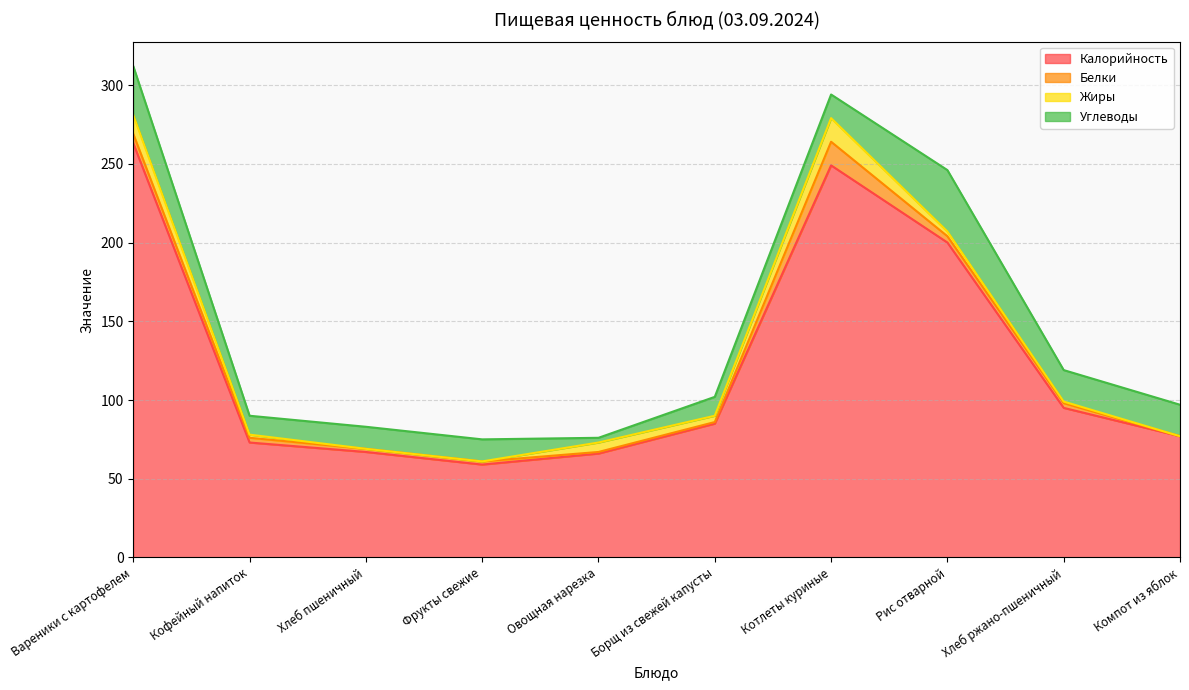

At which label does Калорийность reach its minimum?

Фрукты свежие